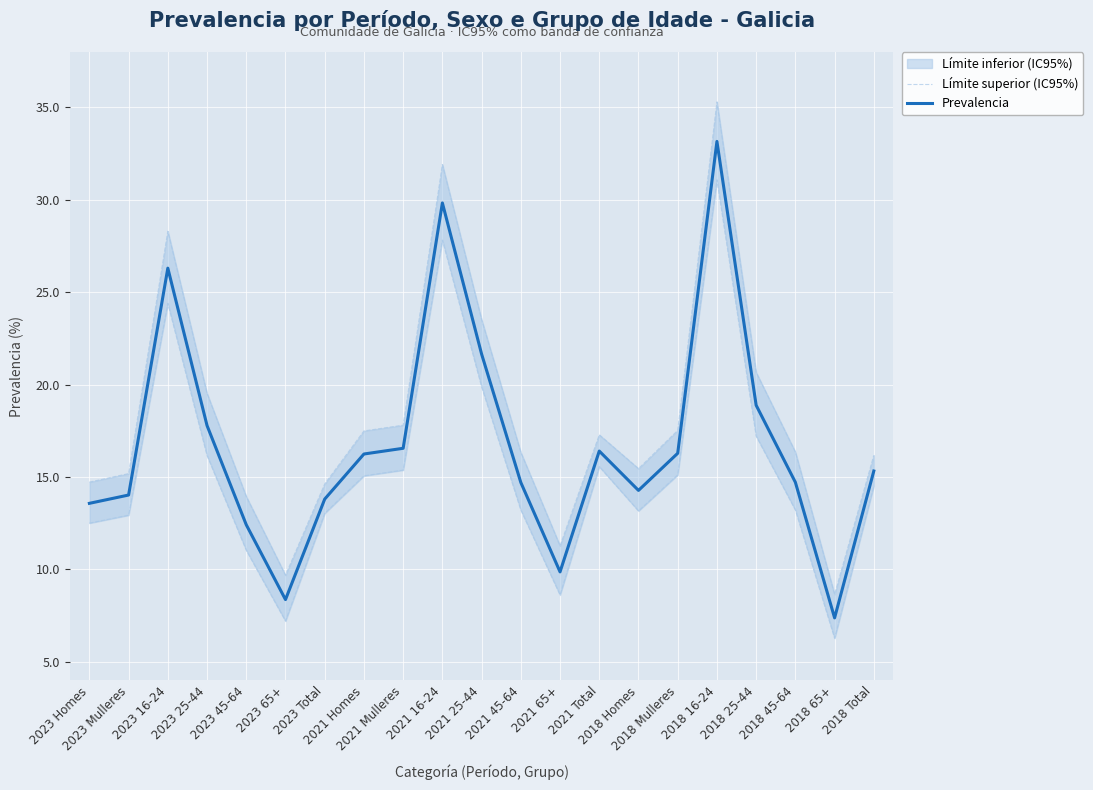

True or false: Límite superior (IC95%) and Prevalencia intersect in this chart.

False